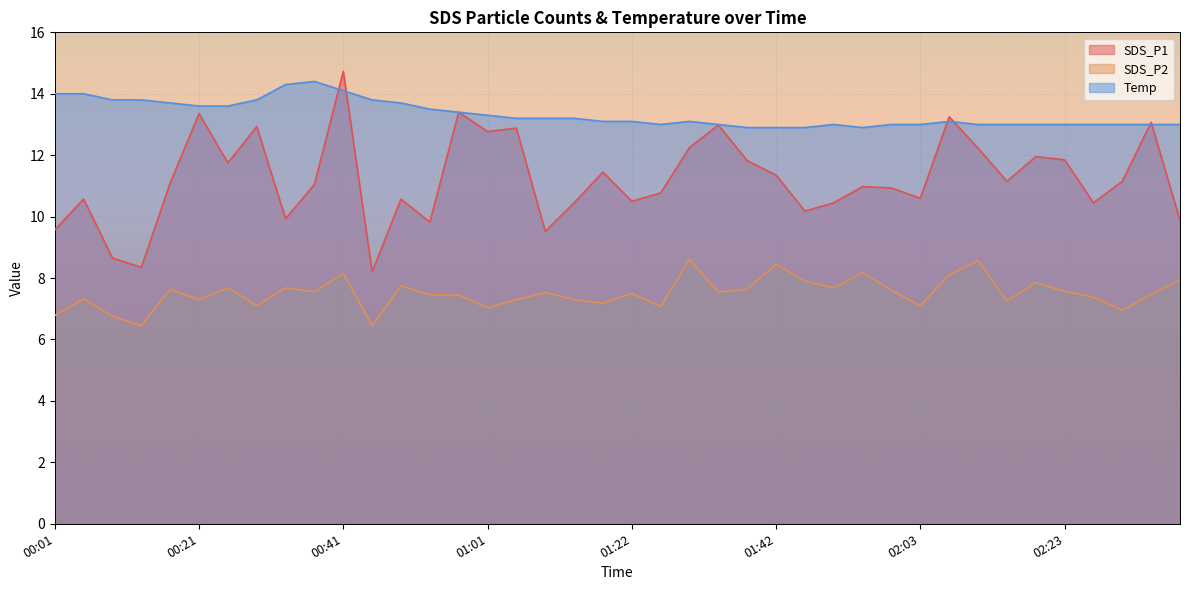

Reading left to right, extract all data points from this chart.

SDS_P1: 00:01=9.6	00:05=10.6	00:09=8.7	00:13=8.3	00:17=11.1	00:21=13.3	00:25=11.8	00:29=12.9	00:33=9.9	00:37=11.1	00:41=14.7	00:45=8.2	00:49=10.6	00:53=9.8	00:57=13.4	01:01=12.8	01:05=12.9	01:09=9.5	01:13=10.4	01:17=11.4	01:22=10.5	01:26=10.8	01:30=12.2	01:34=13.0	01:38=11.8	01:42=11.3	01:47=10.2	01:51=10.4	01:55=11.0	01:59=10.9	02:03=10.6	02:07=13.2	02:11=12.2	02:15=11.2	02:19=11.9	02:23=11.8	02:27=10.4	02:31=11.2	02:35=13.1	02:39=9.9
SDS_P2: 00:01=6.8	00:05=7.3	00:09=6.8	00:13=6.5	00:17=7.6	00:21=7.3	00:25=7.7	00:29=7.1	00:33=7.7	00:37=7.5	00:41=8.2	00:45=6.5	00:49=7.8	00:53=7.5	00:57=7.5	01:01=7.0	01:05=7.3	01:09=7.5	01:13=7.3	01:17=7.2	01:22=7.5	01:26=7.1	01:30=8.6	01:34=7.5	01:38=7.6	01:42=8.4	01:47=7.9	01:51=7.7	01:55=8.2	01:59=7.6	02:03=7.1	02:07=8.1	02:11=8.6	02:15=7.2	02:19=7.8	02:23=7.6	02:27=7.4	02:31=7.0	02:35=7.5	02:39=7.9
Temp: 00:01=14.0	00:05=14.0	00:09=13.8	00:13=13.8	00:17=13.7	00:21=13.6	00:25=13.6	00:29=13.8	00:33=14.3	00:37=14.4	00:41=14.1	00:45=13.8	00:49=13.7	00:53=13.5	00:57=13.4	01:01=13.3	01:05=13.2	01:09=13.2	01:13=13.2	01:17=13.1	01:22=13.1	01:26=13.0	01:30=13.1	01:34=13.0	01:38=12.9	01:42=12.9	01:47=12.9	01:51=13.0	01:55=12.9	01:59=13.0	02:03=13.0	02:07=13.1	02:11=13.0	02:15=13.0	02:19=13.0	02:23=13.0	02:27=13.0	02:31=13.0	02:35=13.0	02:39=13.0